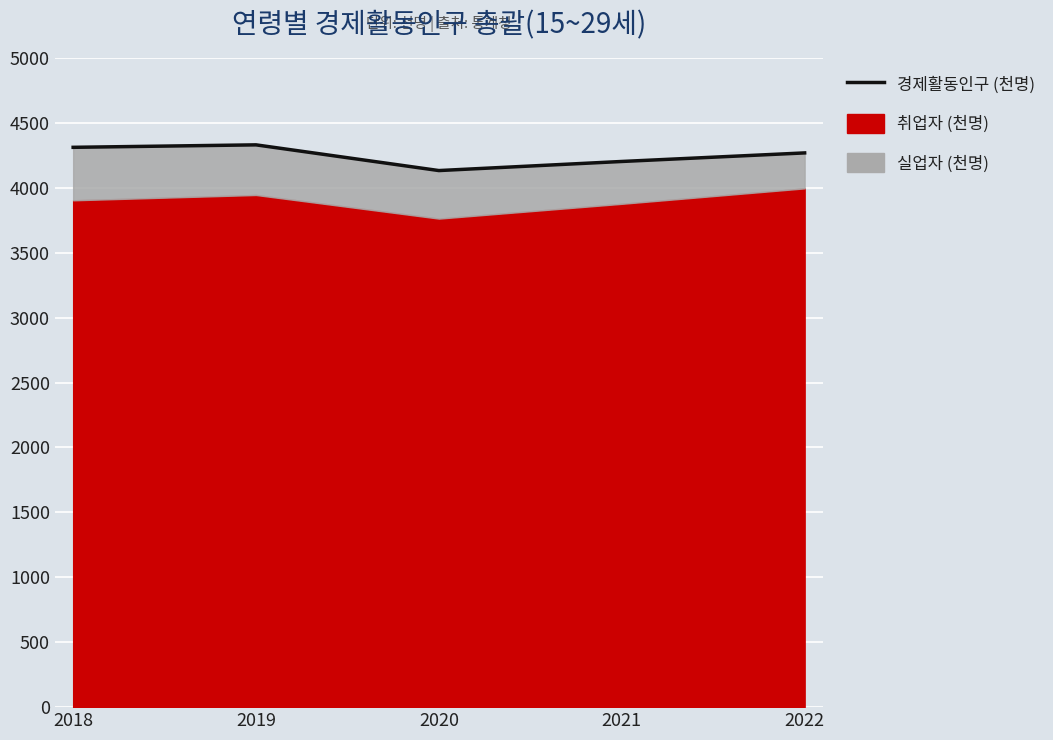

Count the number of categories in the chart.

5